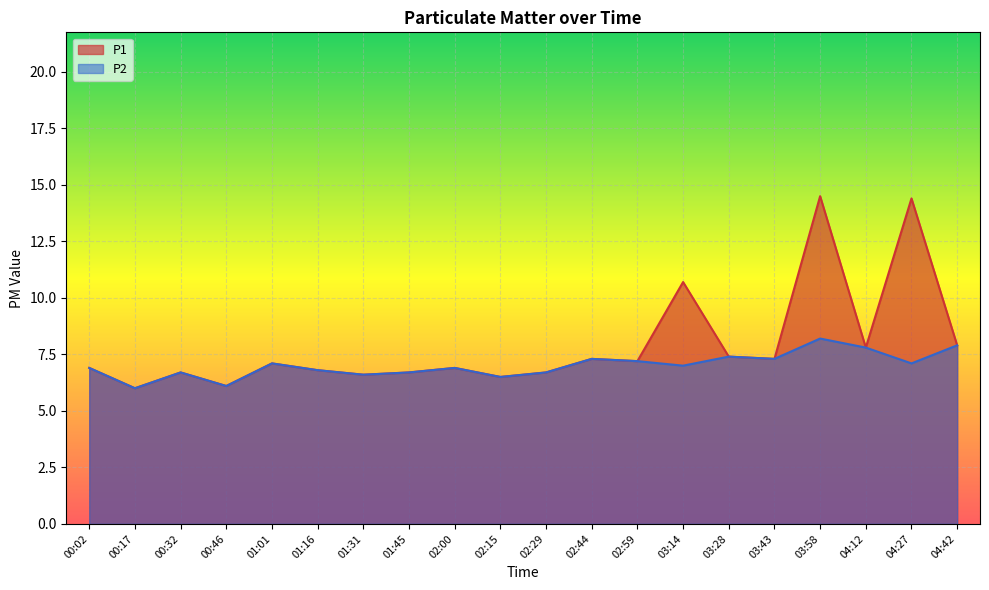

What is the average value of the P2 series?

7.0